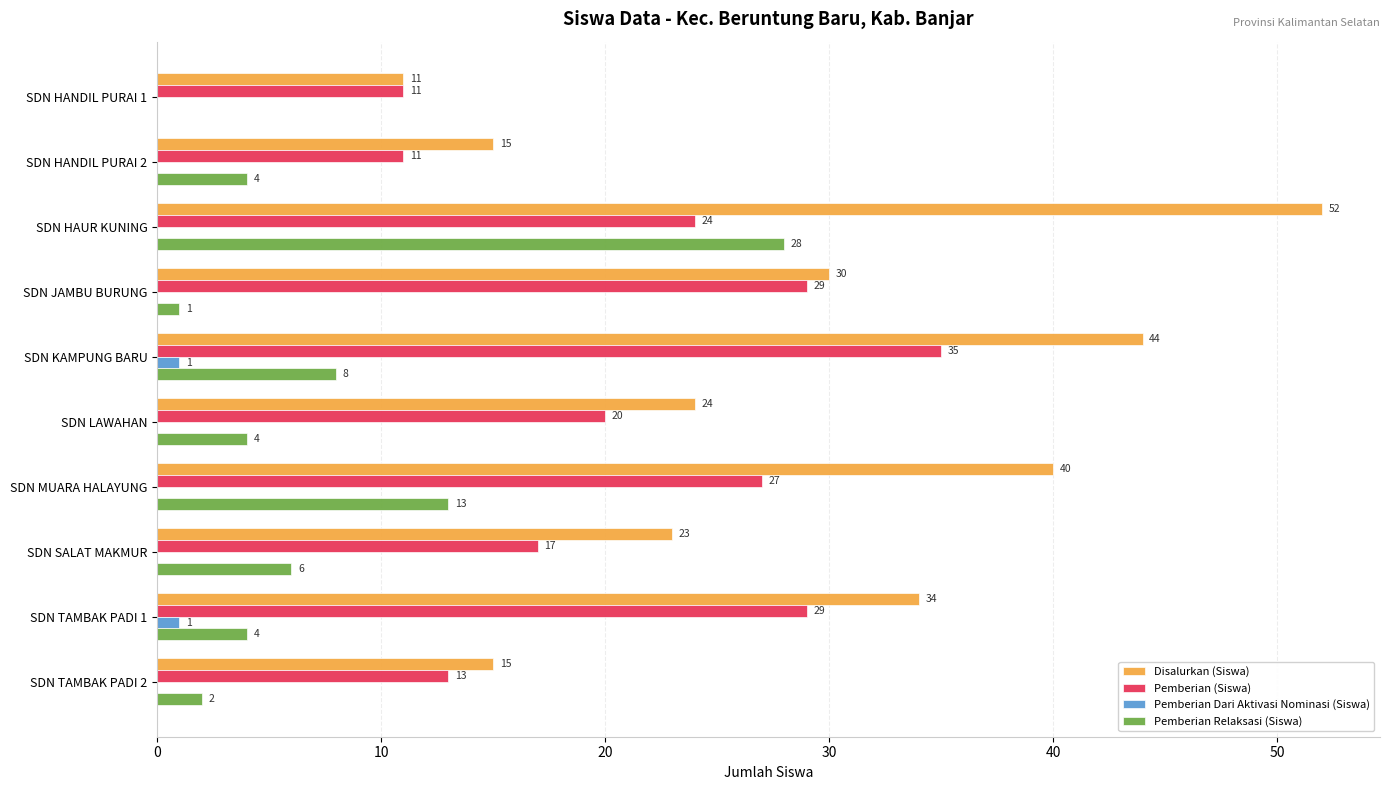

Which series changed the most between SDN HANDIL PURAI 2 and SDN JAMBU BURUNG?

Pemberian (Siswa)